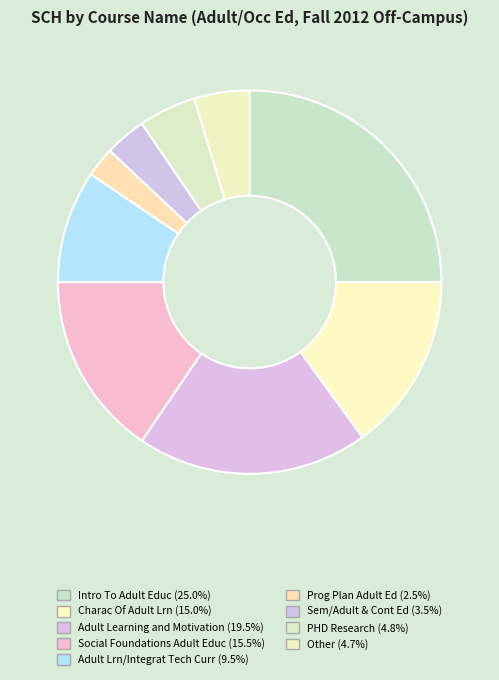

Is it true that Other is 5% of the pie?

True